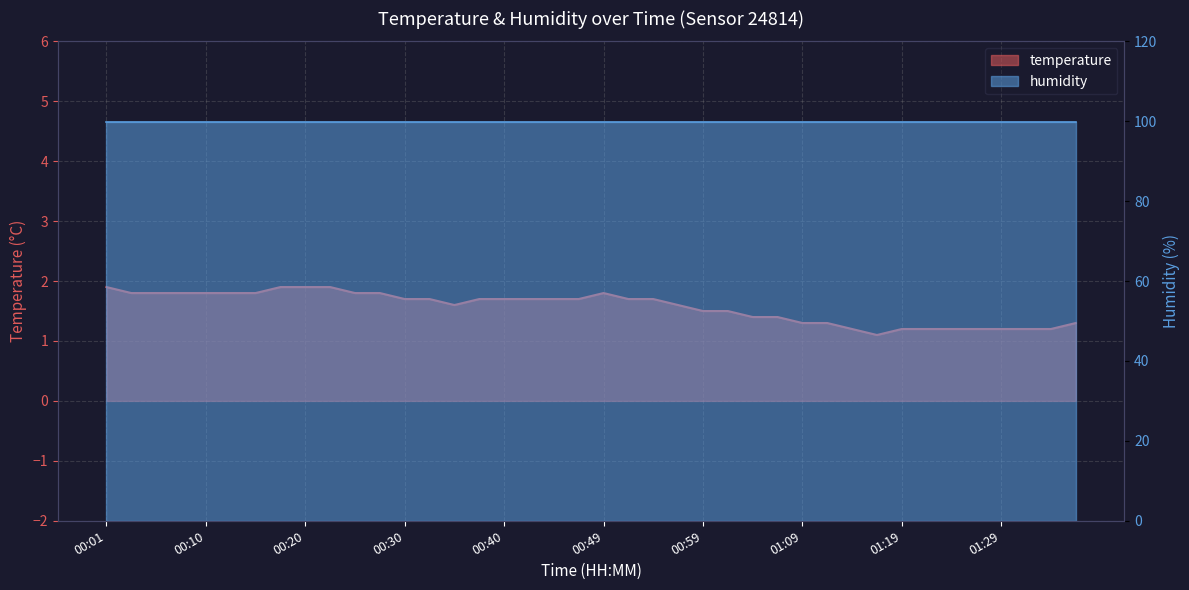

At which category does the data reach its first local peak?

00:49